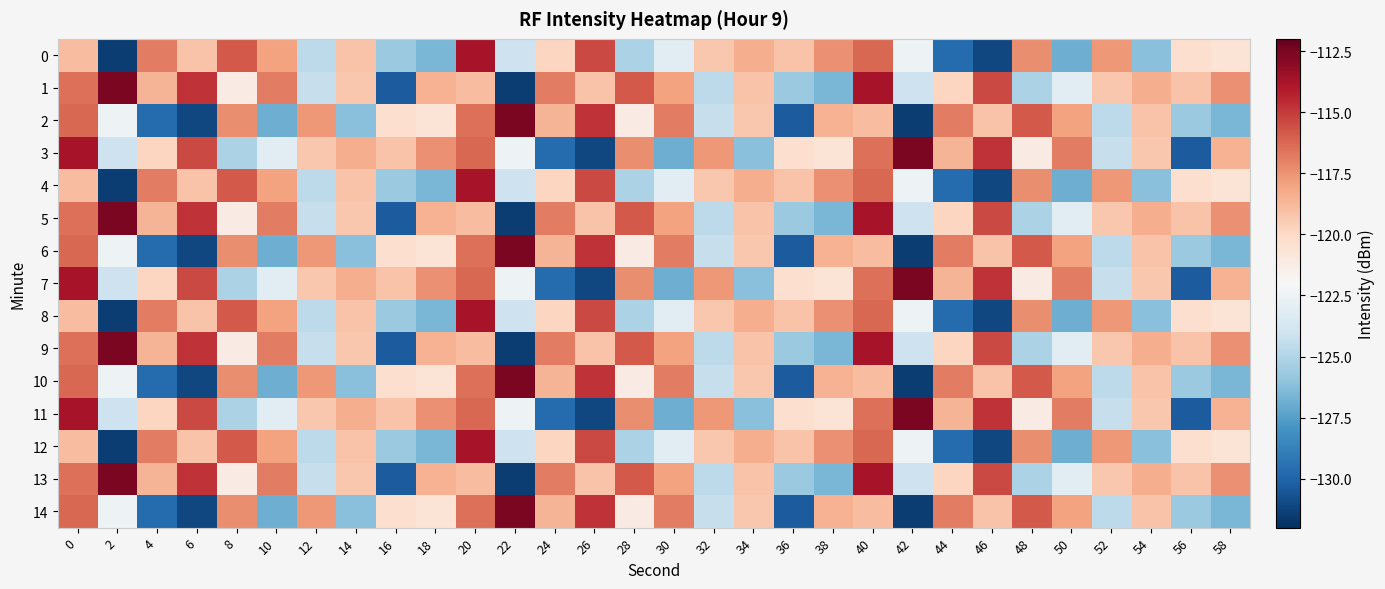

Reading right to left, extract all data points from this chart.

0: 58=-120.6	56=-120.3	54=-126.2	52=-117.7	50=-126.9	48=-117.3	46=-131.1	44=-129.7	42=-122.5	40=-116.3	38=-117.4	36=-119.2	34=-118.4	32=-119.3	30=-123.2	28=-125.2	26=-115.4	24=-119.9	22=-124.1	20=-113.8	18=-126.5	16=-125.7	14=-119.2	12=-124.6	10=-118.0	8=-115.9	6=-119.1	4=-116.9	2=-131.5	0=-118.9
1: 58=-117.4	56=-119.2	54=-118.4	52=-119.3	50=-123.2	48=-125.2	46=-115.4	44=-119.9	42=-124.1	40=-113.8	38=-126.5	36=-125.7	34=-119.2	32=-124.6	30=-118.0	28=-115.9	26=-119.1	24=-116.9	22=-131.5	20=-118.9	18=-118.5	16=-130.3	14=-119.3	12=-124.3	10=-116.9	8=-121.2	6=-114.7	4=-118.6	2=-112.6	0=-116.5
2: 58=-126.5	56=-125.7	54=-119.2	52=-124.6	50=-118.0	48=-115.9	46=-119.1	44=-116.9	42=-131.5	40=-118.9	38=-118.5	36=-130.3	34=-119.3	32=-124.3	30=-116.9	28=-121.2	26=-114.7	24=-118.6	22=-112.6	20=-116.5	18=-120.6	16=-120.3	14=-126.2	12=-117.7	10=-126.9	8=-117.3	6=-131.1	4=-129.7	2=-122.5	0=-116.3
3: 58=-118.5	56=-130.3	54=-119.3	52=-124.3	50=-116.9	48=-121.2	46=-114.7	44=-118.6	42=-112.6	40=-116.5	38=-120.6	36=-120.3	34=-126.2	32=-117.7	30=-126.9	28=-117.3	26=-131.1	24=-129.7	22=-122.5	20=-116.3	18=-117.4	16=-119.2	14=-118.4	12=-119.3	10=-123.2	8=-125.2	6=-115.4	4=-119.9	2=-124.1	0=-113.8
4: 58=-120.6	56=-120.3	54=-126.2	52=-117.7	50=-126.9	48=-117.3	46=-131.1	44=-129.7	42=-122.5	40=-116.3	38=-117.4	36=-119.2	34=-118.4	32=-119.3	30=-123.2	28=-125.2	26=-115.4	24=-119.9	22=-124.1	20=-113.8	18=-126.5	16=-125.7	14=-119.2	12=-124.6	10=-118.0	8=-115.9	6=-119.1	4=-116.9	2=-131.5	0=-118.9
5: 58=-117.4	56=-119.2	54=-118.4	52=-119.3	50=-123.2	48=-125.2	46=-115.4	44=-119.9	42=-124.1	40=-113.8	38=-126.5	36=-125.7	34=-119.2	32=-124.6	30=-118.0	28=-115.9	26=-119.1	24=-116.9	22=-131.5	20=-118.9	18=-118.5	16=-130.3	14=-119.3	12=-124.3	10=-116.9	8=-121.2	6=-114.7	4=-118.6	2=-112.6	0=-116.5
6: 58=-126.5	56=-125.7	54=-119.2	52=-124.6	50=-118.0	48=-115.9	46=-119.1	44=-116.9	42=-131.5	40=-118.9	38=-118.5	36=-130.3	34=-119.3	32=-124.3	30=-116.9	28=-121.2	26=-114.7	24=-118.6	22=-112.6	20=-116.5	18=-120.6	16=-120.3	14=-126.2	12=-117.7	10=-126.9	8=-117.3	6=-131.1	4=-129.7	2=-122.5	0=-116.3
7: 58=-118.5	56=-130.3	54=-119.3	52=-124.3	50=-116.9	48=-121.2	46=-114.7	44=-118.6	42=-112.6	40=-116.5	38=-120.6	36=-120.3	34=-126.2	32=-117.7	30=-126.9	28=-117.3	26=-131.1	24=-129.7	22=-122.5	20=-116.3	18=-117.4	16=-119.2	14=-118.4	12=-119.3	10=-123.2	8=-125.2	6=-115.4	4=-119.9	2=-124.1	0=-113.8
8: 58=-120.6	56=-120.3	54=-126.2	52=-117.7	50=-126.9	48=-117.3	46=-131.1	44=-129.7	42=-122.5	40=-116.3	38=-117.4	36=-119.2	34=-118.4	32=-119.3	30=-123.2	28=-125.2	26=-115.4	24=-119.9	22=-124.1	20=-113.8	18=-126.5	16=-125.7	14=-119.2	12=-124.6	10=-118.0	8=-115.9	6=-119.1	4=-116.9	2=-131.5	0=-118.9
9: 58=-117.4	56=-119.2	54=-118.4	52=-119.3	50=-123.2	48=-125.2	46=-115.4	44=-119.9	42=-124.1	40=-113.8	38=-126.5	36=-125.7	34=-119.2	32=-124.6	30=-118.0	28=-115.9	26=-119.1	24=-116.9	22=-131.5	20=-118.9	18=-118.5	16=-130.3	14=-119.3	12=-124.3	10=-116.9	8=-121.2	6=-114.7	4=-118.6	2=-112.6	0=-116.5
10: 58=-126.5	56=-125.7	54=-119.2	52=-124.6	50=-118.0	48=-115.9	46=-119.1	44=-116.9	42=-131.5	40=-118.9	38=-118.5	36=-130.3	34=-119.3	32=-124.3	30=-116.9	28=-121.2	26=-114.7	24=-118.6	22=-112.6	20=-116.5	18=-120.6	16=-120.3	14=-126.2	12=-117.7	10=-126.9	8=-117.3	6=-131.1	4=-129.7	2=-122.5	0=-116.3
11: 58=-118.5	56=-130.3	54=-119.3	52=-124.3	50=-116.9	48=-121.2	46=-114.7	44=-118.6	42=-112.6	40=-116.5	38=-120.6	36=-120.3	34=-126.2	32=-117.7	30=-126.9	28=-117.3	26=-131.1	24=-129.7	22=-122.5	20=-116.3	18=-117.4	16=-119.2	14=-118.4	12=-119.3	10=-123.2	8=-125.2	6=-115.4	4=-119.9	2=-124.1	0=-113.8
12: 58=-120.6	56=-120.3	54=-126.2	52=-117.7	50=-126.9	48=-117.3	46=-131.1	44=-129.7	42=-122.5	40=-116.3	38=-117.4	36=-119.2	34=-118.4	32=-119.3	30=-123.2	28=-125.2	26=-115.4	24=-119.9	22=-124.1	20=-113.8	18=-126.5	16=-125.7	14=-119.2	12=-124.6	10=-118.0	8=-115.9	6=-119.1	4=-116.9	2=-131.5	0=-118.9
13: 58=-117.4	56=-119.2	54=-118.4	52=-119.3	50=-123.2	48=-125.2	46=-115.4	44=-119.9	42=-124.1	40=-113.8	38=-126.5	36=-125.7	34=-119.2	32=-124.6	30=-118.0	28=-115.9	26=-119.1	24=-116.9	22=-131.5	20=-118.9	18=-118.5	16=-130.3	14=-119.3	12=-124.3	10=-116.9	8=-121.2	6=-114.7	4=-118.6	2=-112.6	0=-116.5
14: 58=-126.5	56=-125.7	54=-119.2	52=-124.6	50=-118.0	48=-115.9	46=-119.1	44=-116.9	42=-131.5	40=-118.9	38=-118.5	36=-130.3	34=-119.3	32=-124.3	30=-116.9	28=-121.2	26=-114.7	24=-118.6	22=-112.6	20=-116.5	18=-120.6	16=-120.3	14=-126.2	12=-117.7	10=-126.9	8=-117.3	6=-131.1	4=-129.7	2=-122.5	0=-116.3